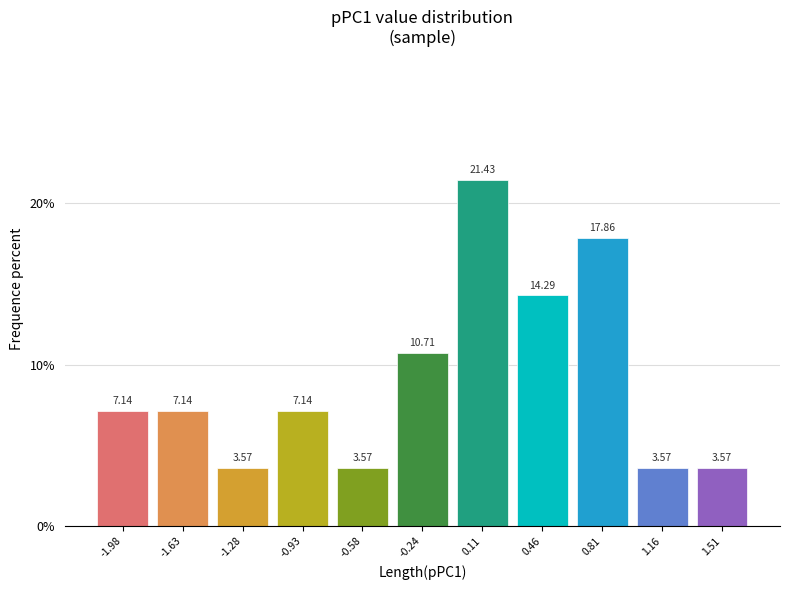

Which range on the x-axis has the tallest bar?

-0.05 to 0.30